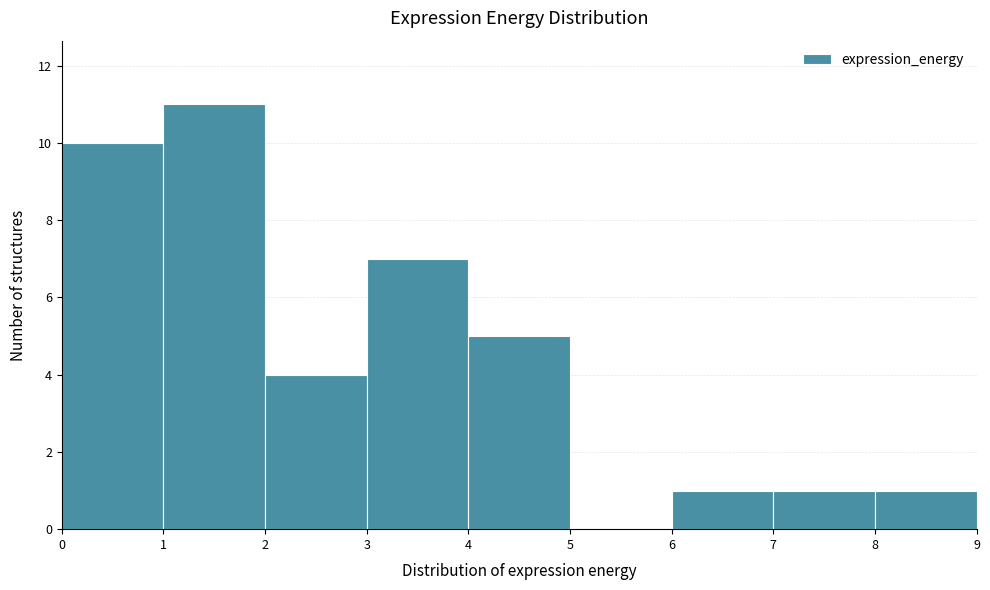

Reading left to right, list every bar in this chart as the range it spans on the x-axis followed by its height. The values are not printed on the chart, so give them approximately, as read against the axis.

0 to 1: 10
1 to 2: 11
2 to 3: 4
3 to 4: 7
4 to 5: 5
5 to 6: 0
6 to 7: 1
7 to 8: 1
8 to 9: 1